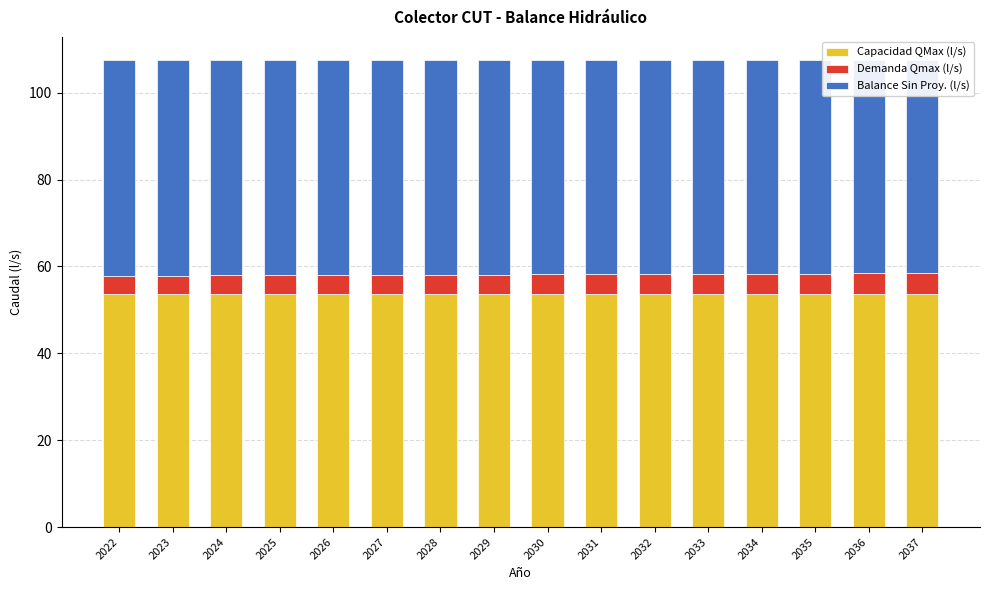

How many bars are there in each group?

3